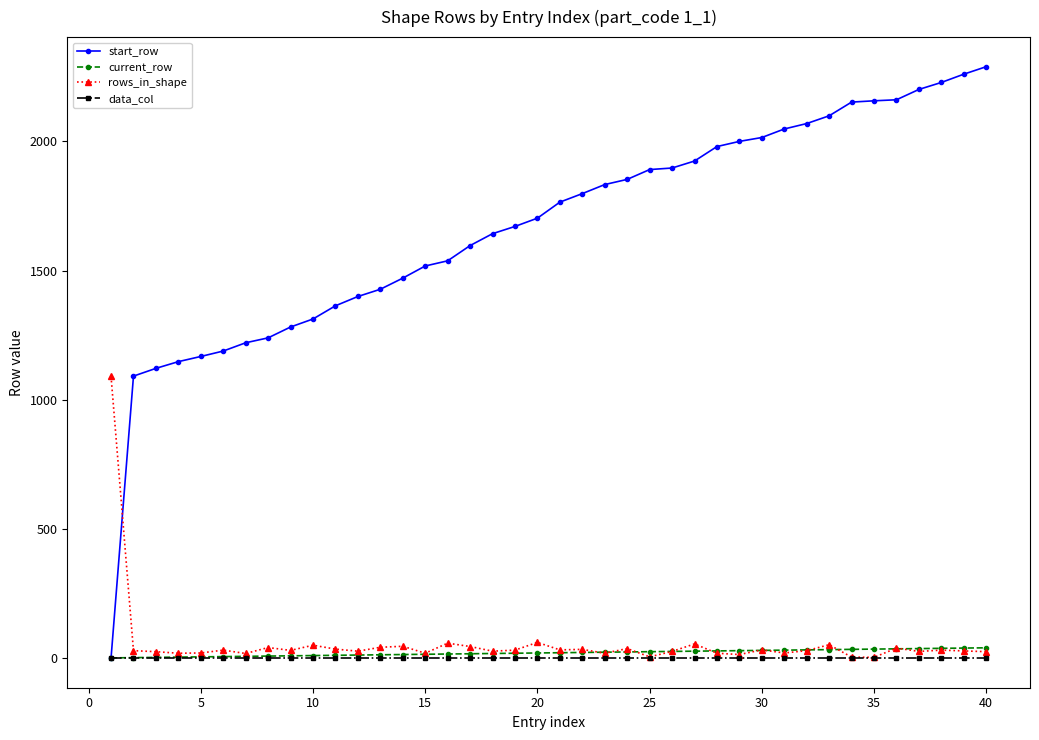

At how many categories does at least one series exceed 990?

40